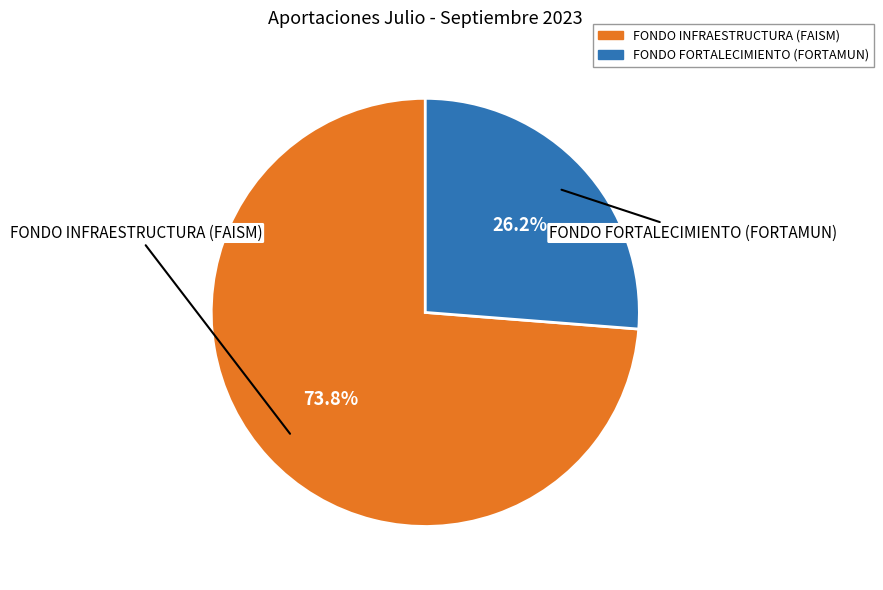

How many segments does this pie chart have?

2